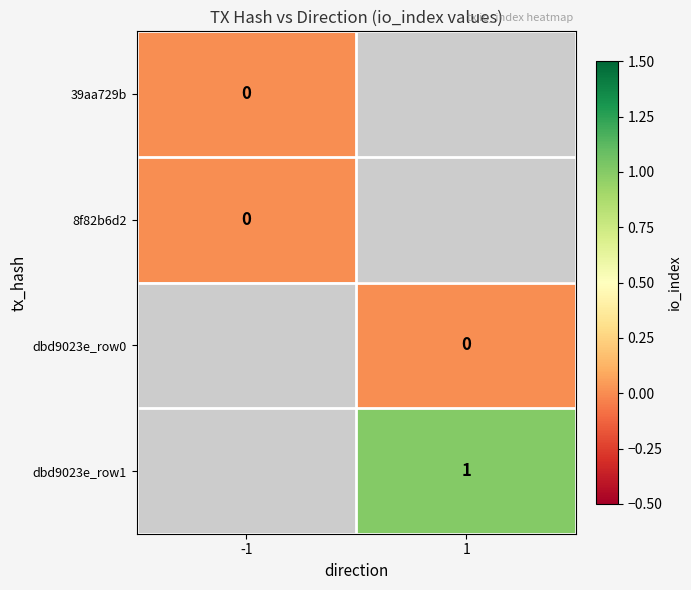

Which has a higher value, -1 or 1?

1